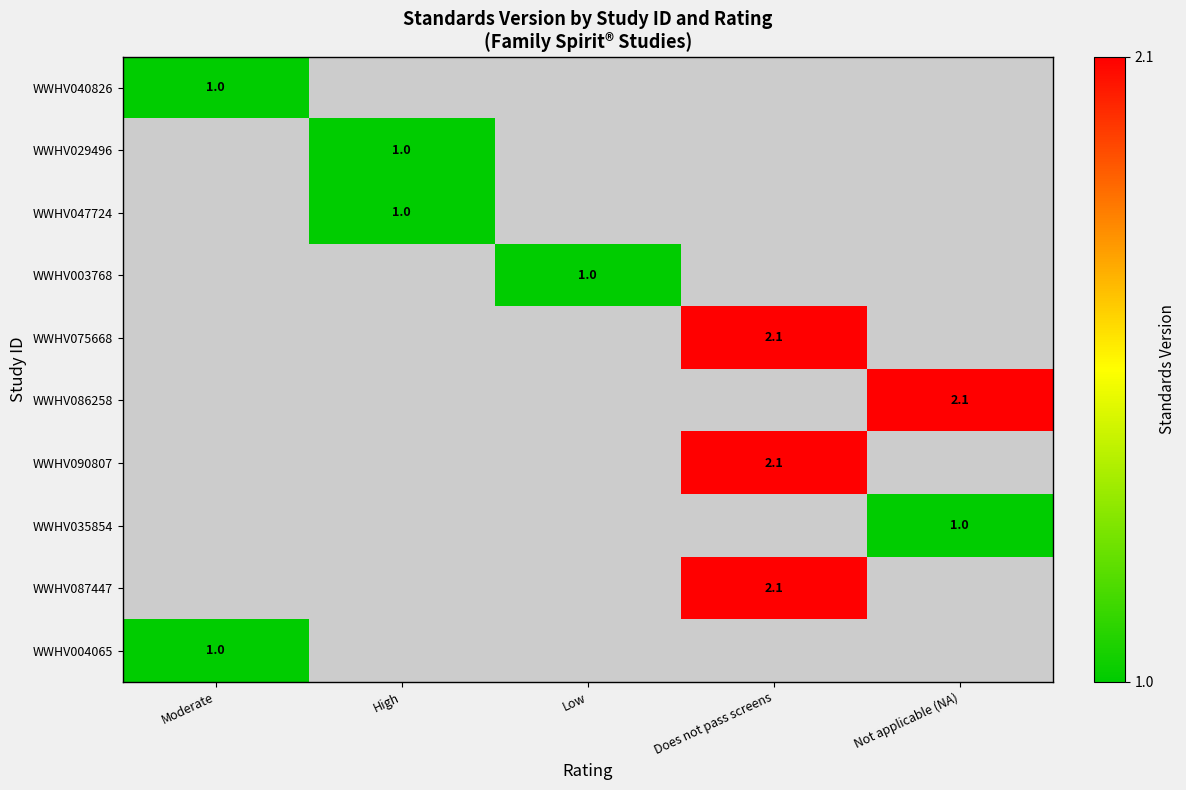

Is it true that WWHV040826 equals 1.8 at Moderate?

False